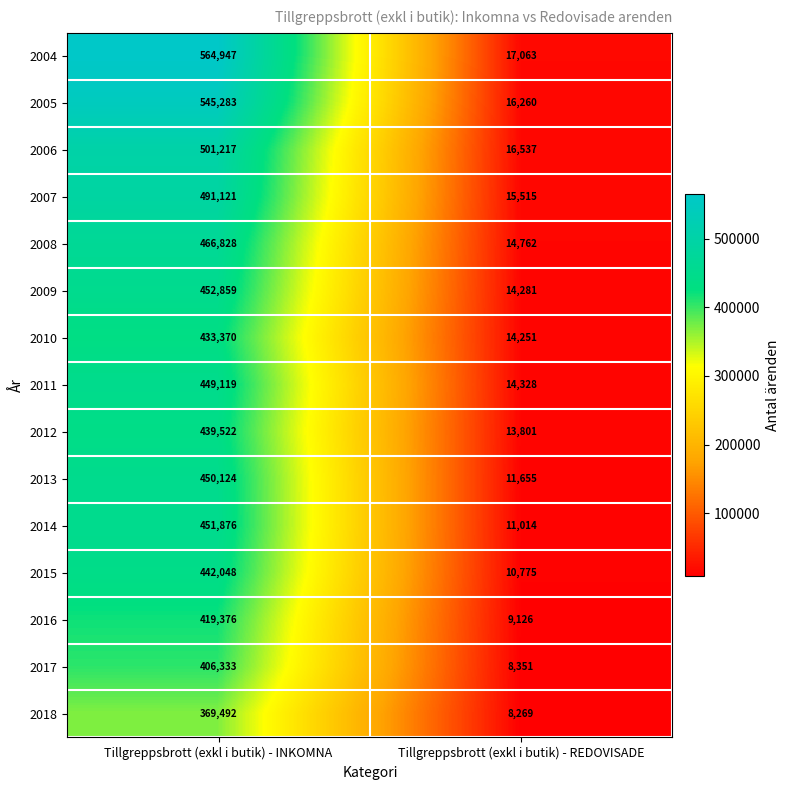

True or false: 2006 has a value of 16537 at Tillgreppsbrott (exkl i butik) - REDOVISADE.

True